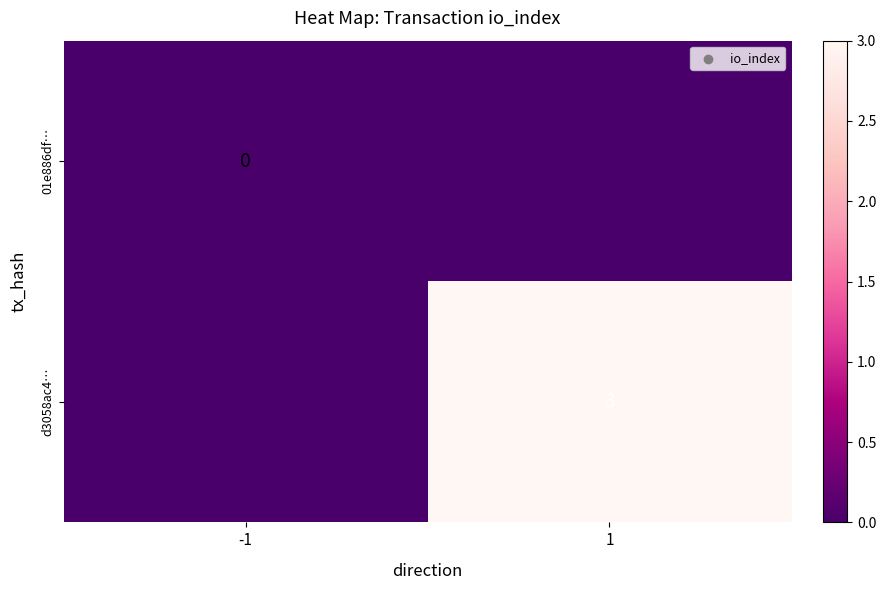

Is it true that d3058ac4… equals 3 at 1?

True